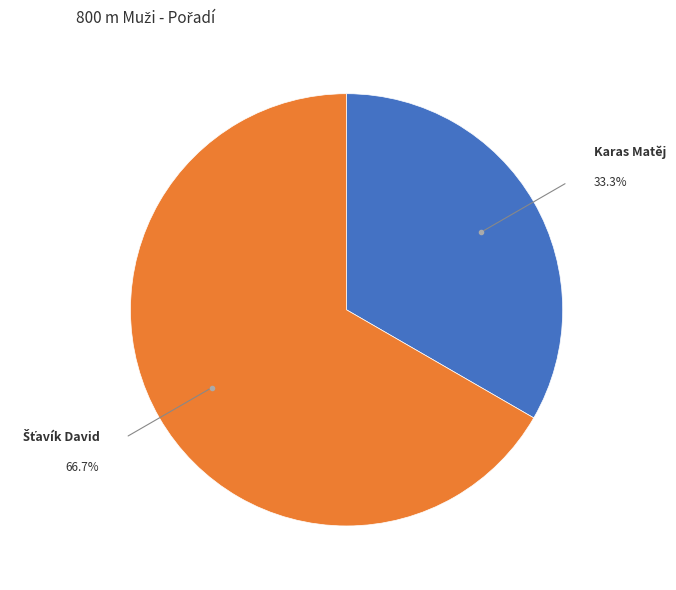

To the nearest percent, what percentage of the pie is Karas Matěj?

33%